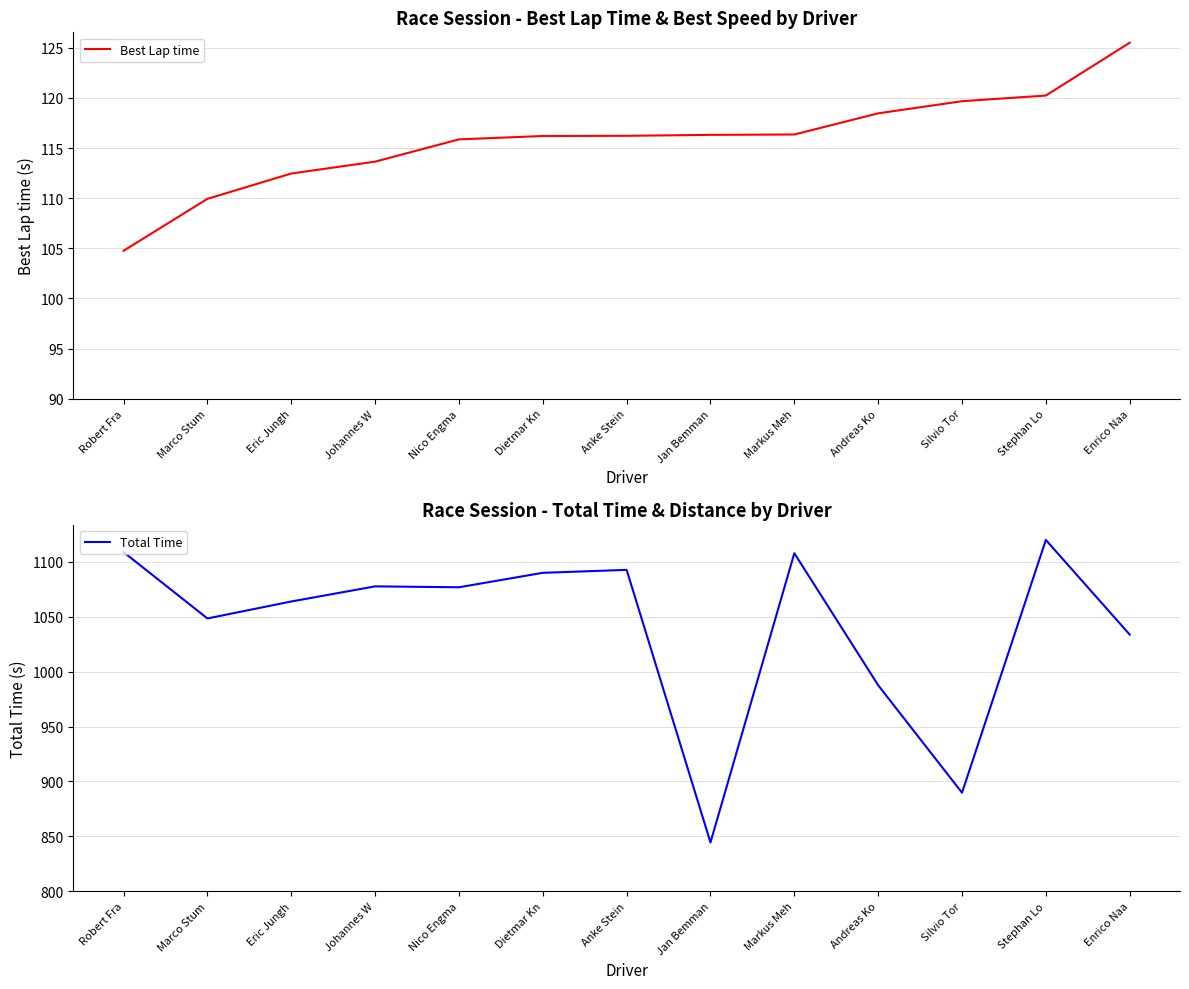

How many lines are shown in the chart?

2